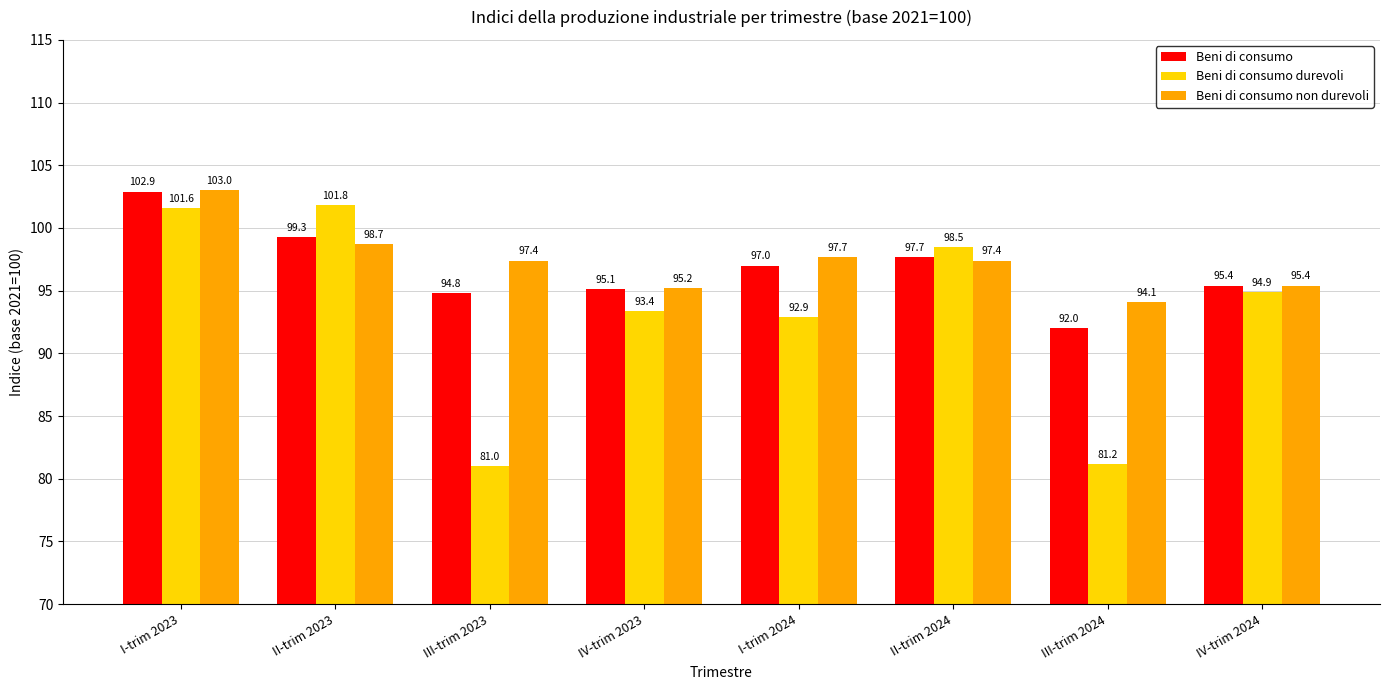

What is the approximate value of Beni di consumo at IV-trim 2023?

95.1